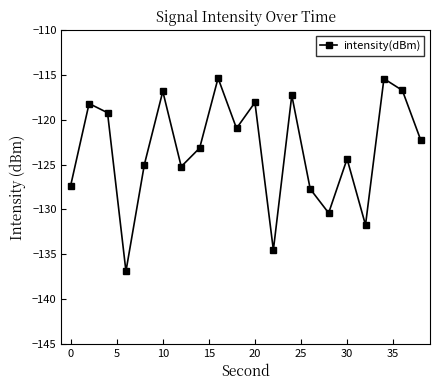

True or false: the data has more than 1 interior local peaks.

True